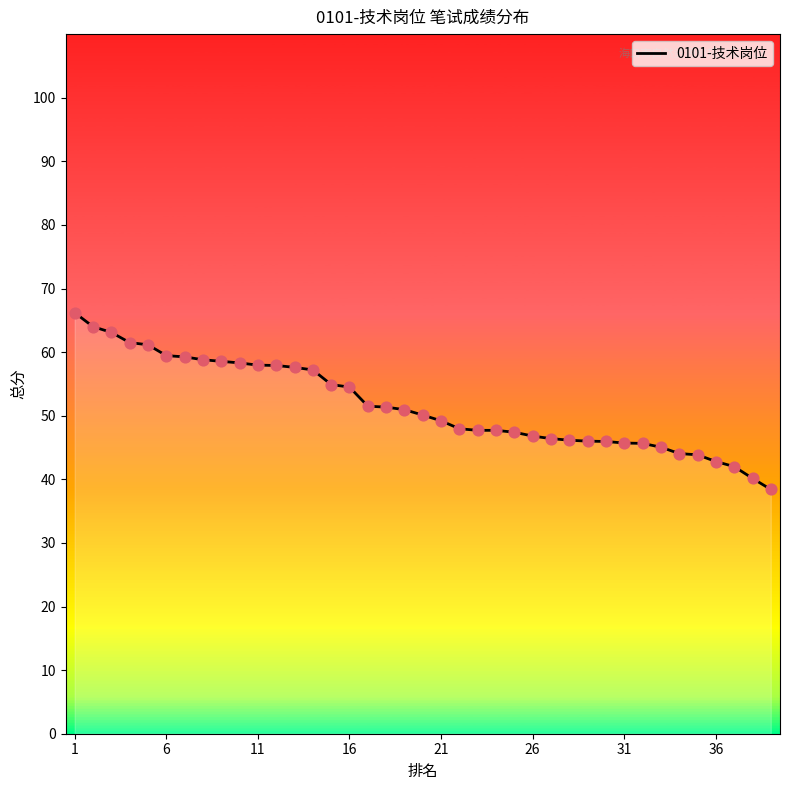

What is the smallest value displayed?

38.4